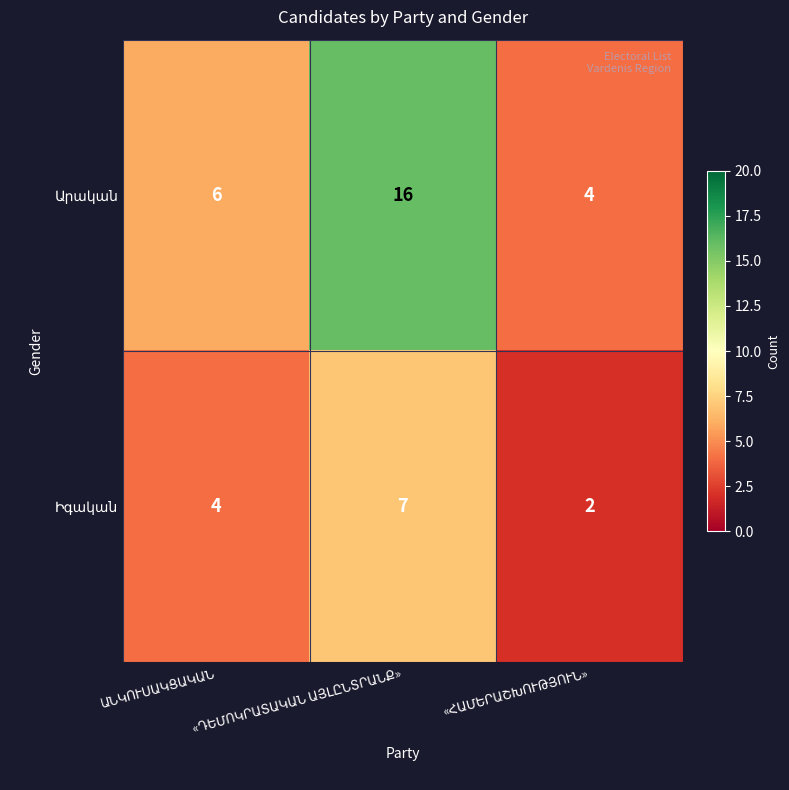

True or false: Իգական has a value of 2 at «ՀԱՄԵՐԱՇԽՈՒԹՅՈՒՆ».

True